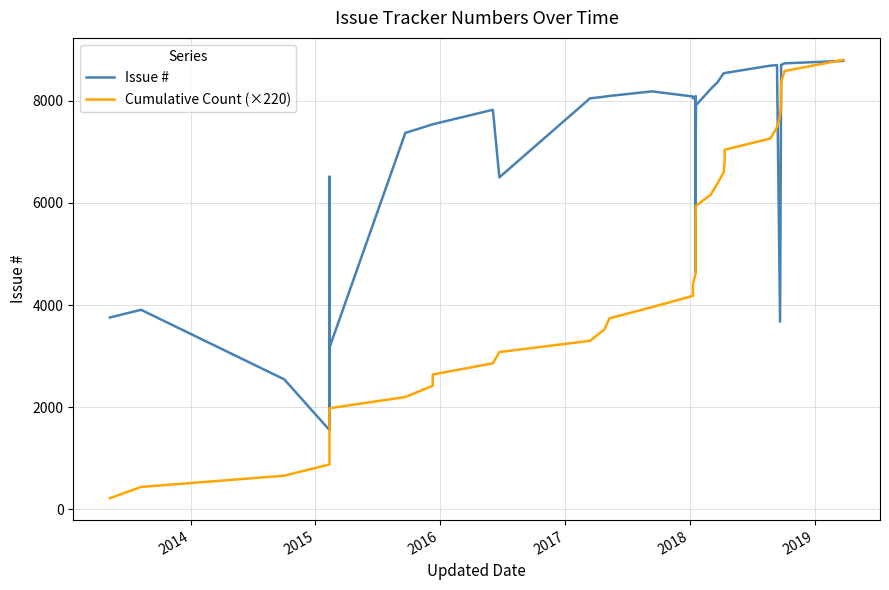

List the series in order of their overall mean, highest first.

Issue #, Cumulative Count (×220)